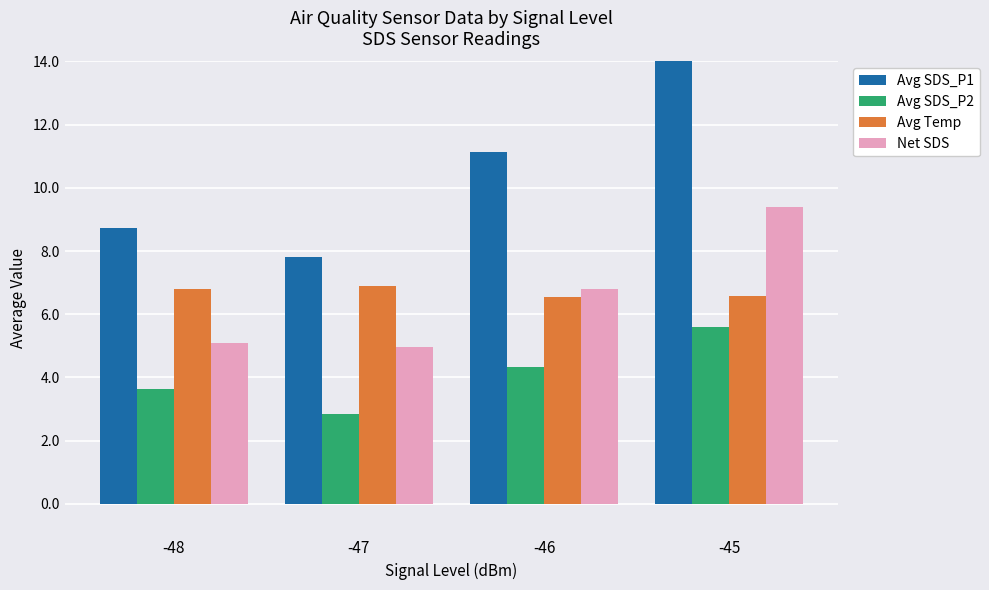

How many data points in Avg SDS_P1 are less than 11?

2